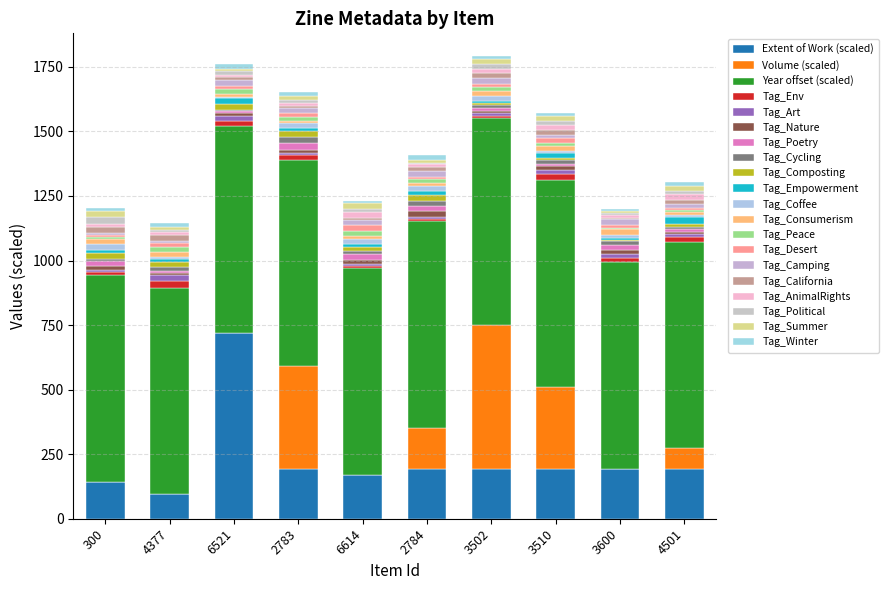

Between 3502 and 4501, which series saw the biggest shift?

Volume